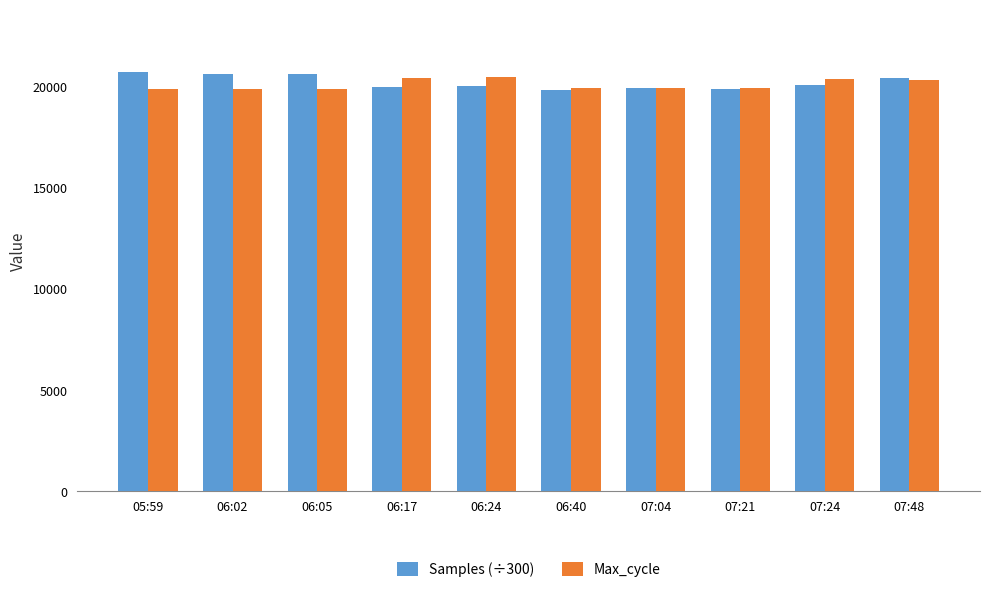

At how many categories does at least one series exceed 20101?

7